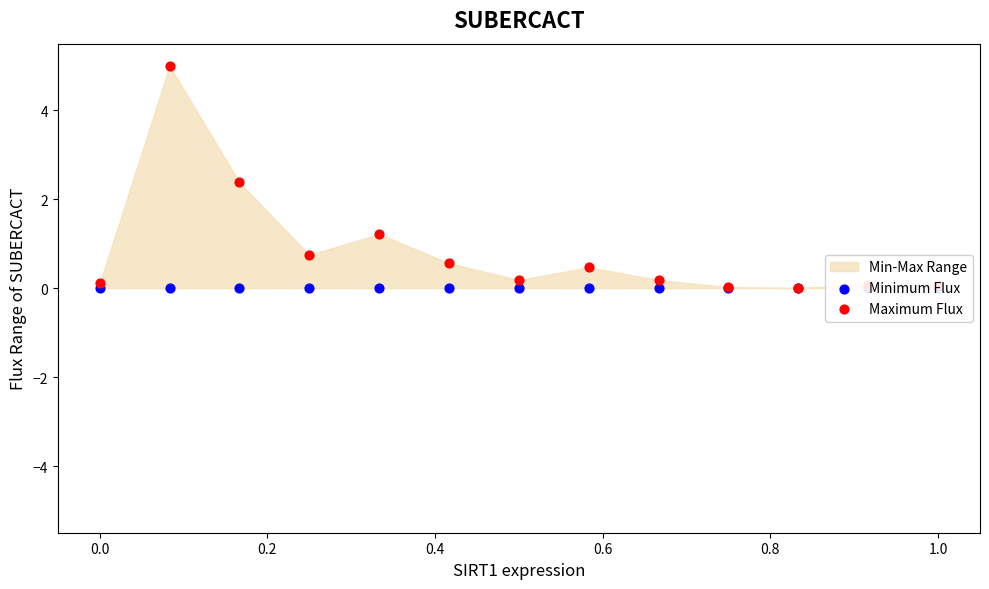

At how many categories does at least one series exceed 0?

13